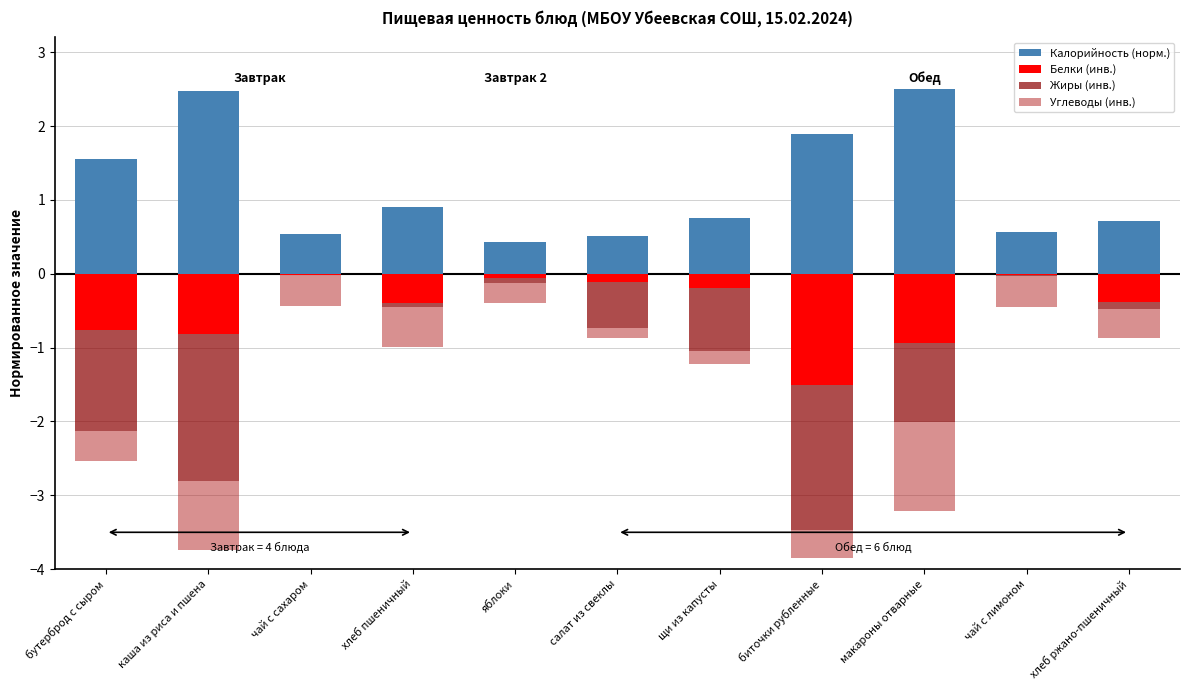

Between салат из свеклы and яблоки, which is larger?

салат из свеклы